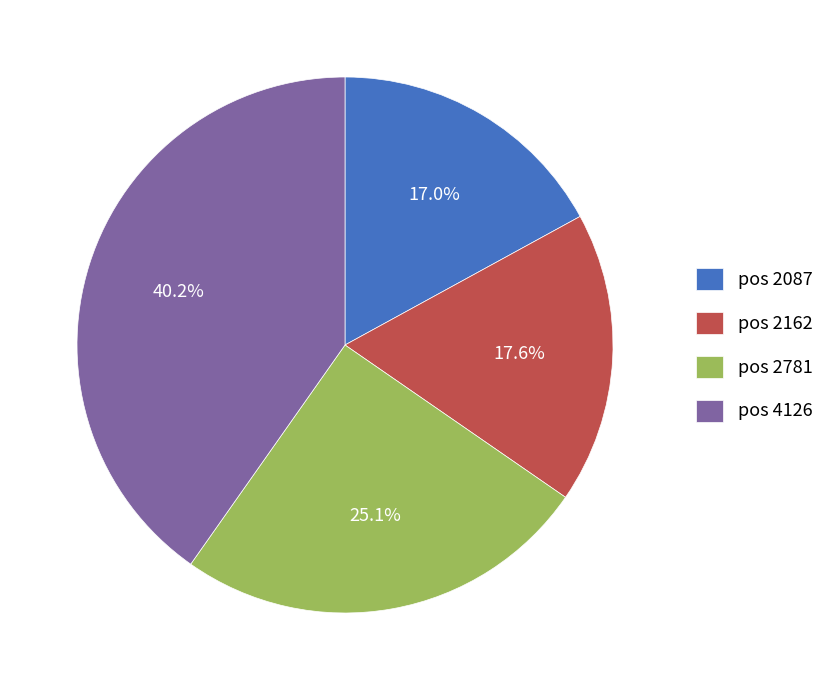

To the nearest percent, what is the difference between the largest and smallest slice percentages?

23%